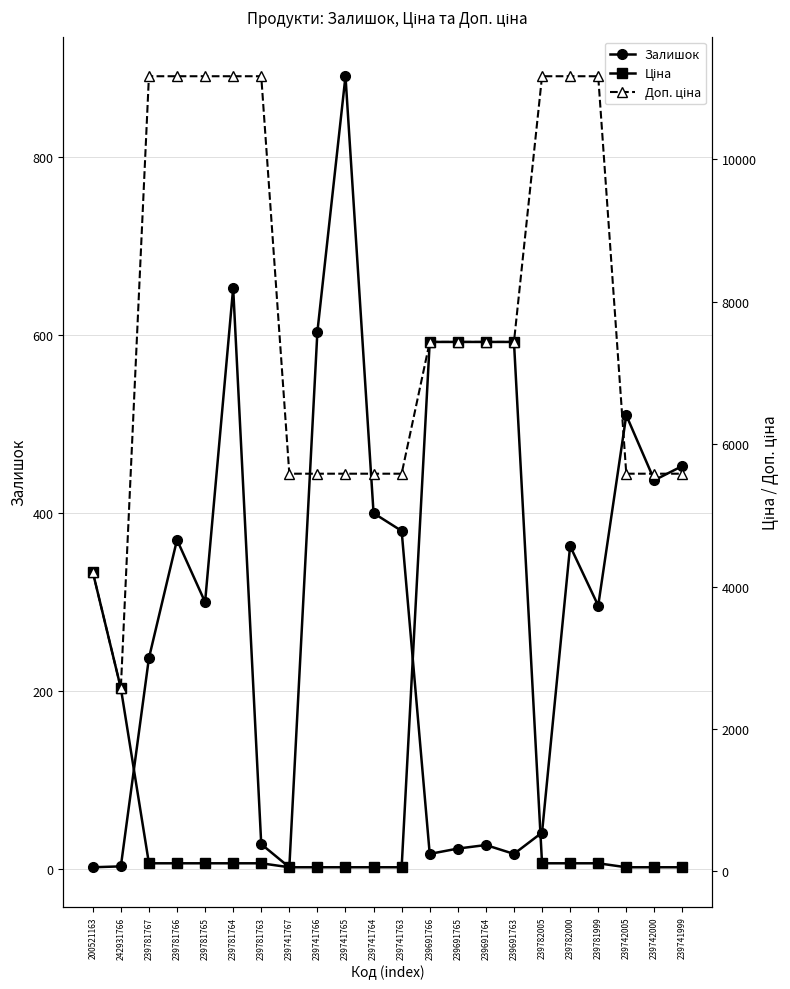

At which category does the chart reach its peak across all series?

239781767